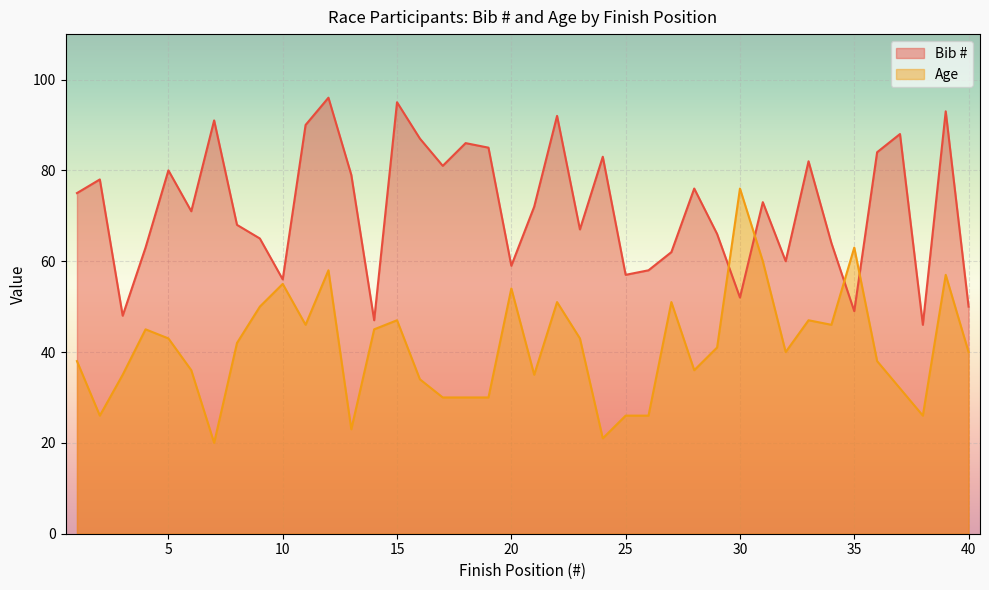

How many interior local valleys does the Bib # series have?

12